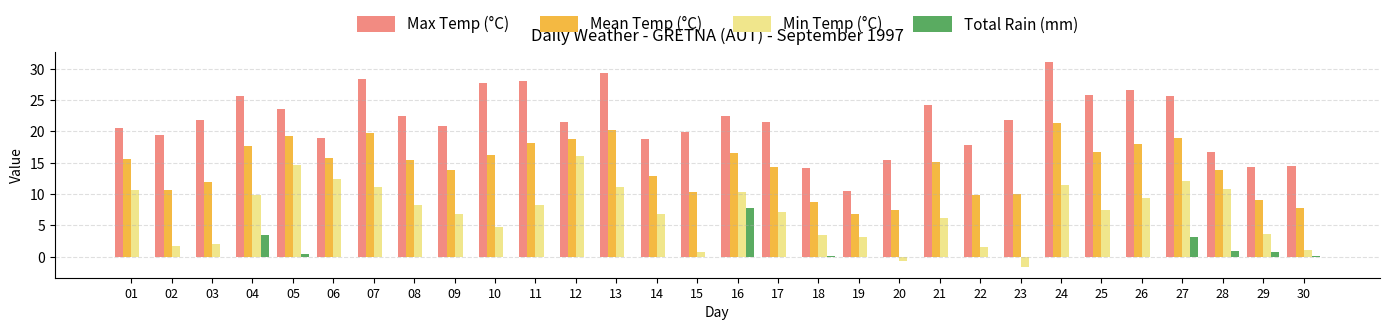

Is it true that Mean Temp (°C) equals 6.3 at 02?

False